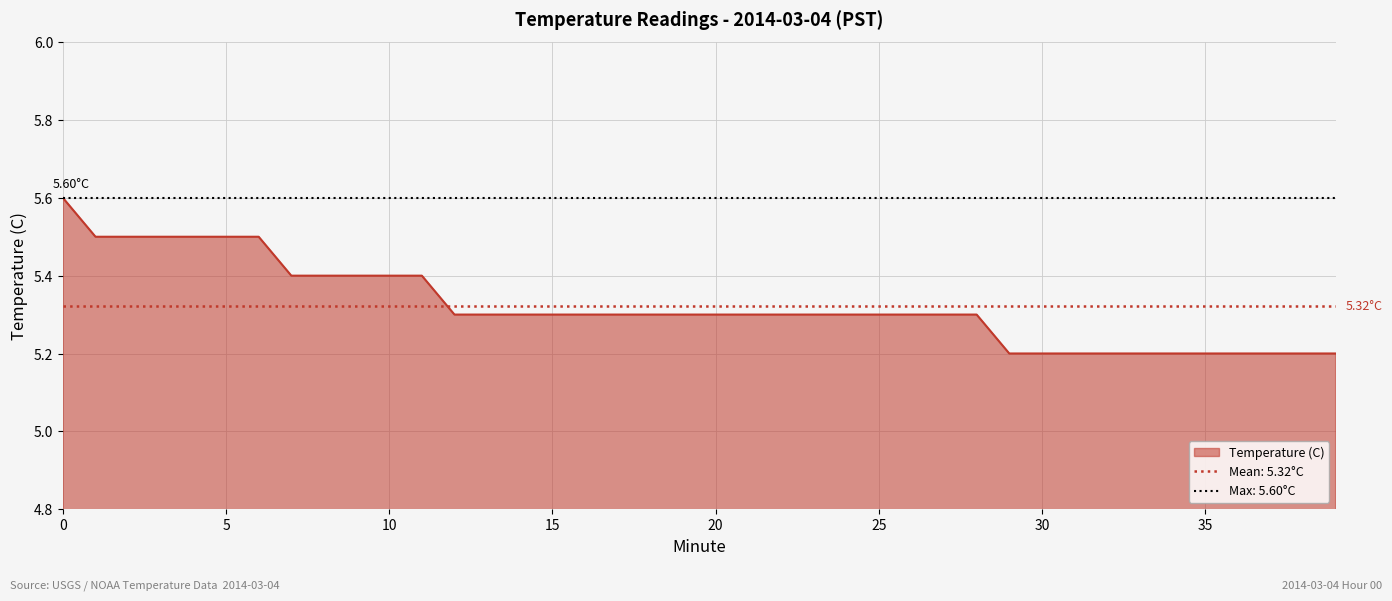

Rank the categories by value from highest to lowest.

0, 1, 2, 3, 4, 5, 6, 7, 8, 9, 10, 11, 12, 13, 14, 15, 16, 17, 18, 19, 20, 21, 22, 23, 24, 25, 26, 27, 28, 29, 30, 31, 32, 33, 34, 35, 36, 37, 38, 39